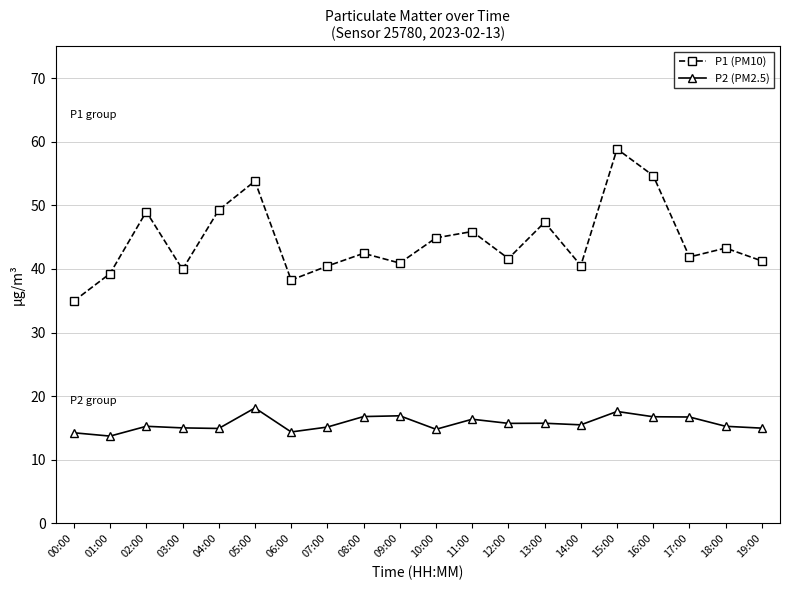

What are all the series names shown in the legend?

P1 (PM10), P2 (PM2.5)